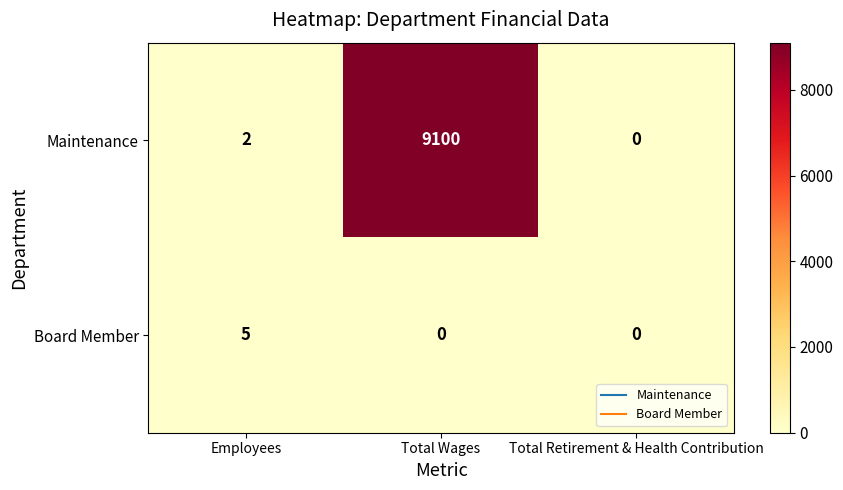

What is the greatest value displayed?

9100